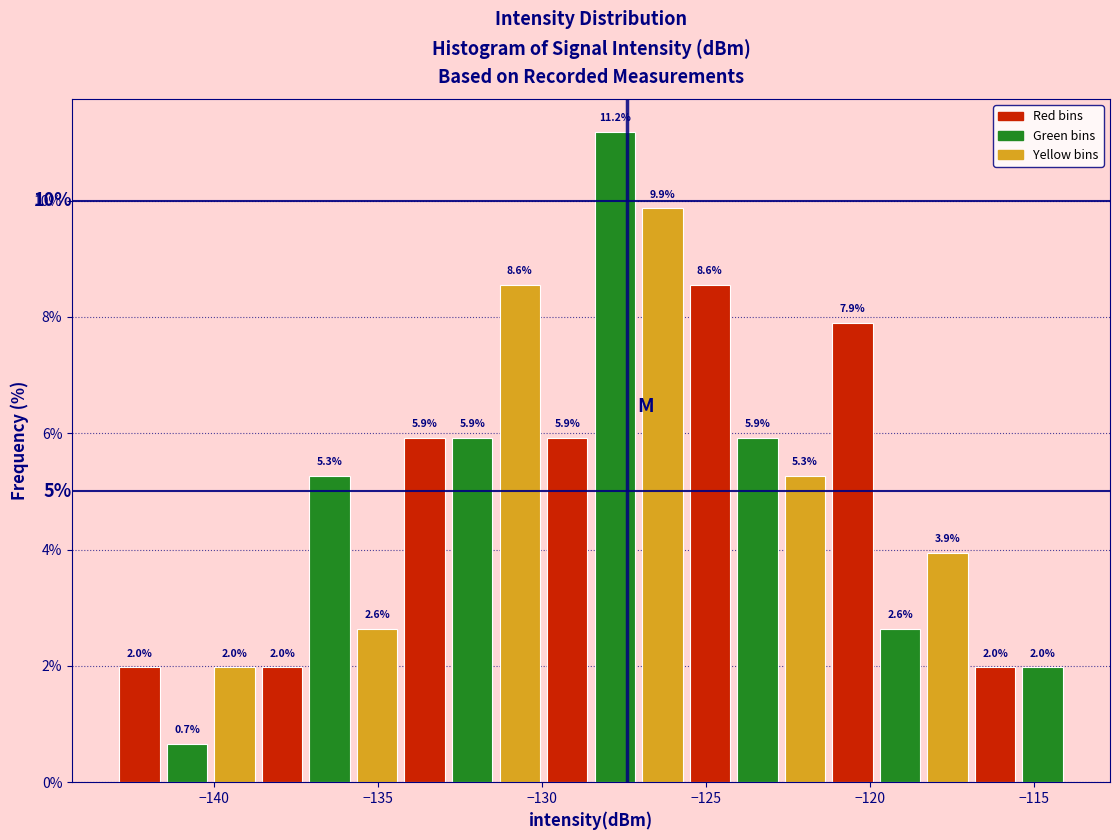

Around what value on the x-axis is the tallest bar? Give the approximate position of its centre, as read against the axis.

-128.0